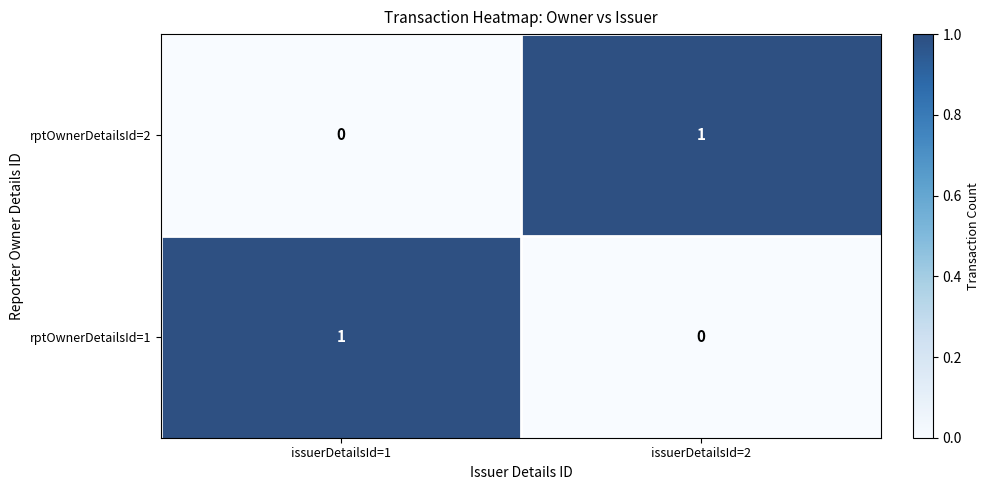

What is the maximum value shown in the chart?

1